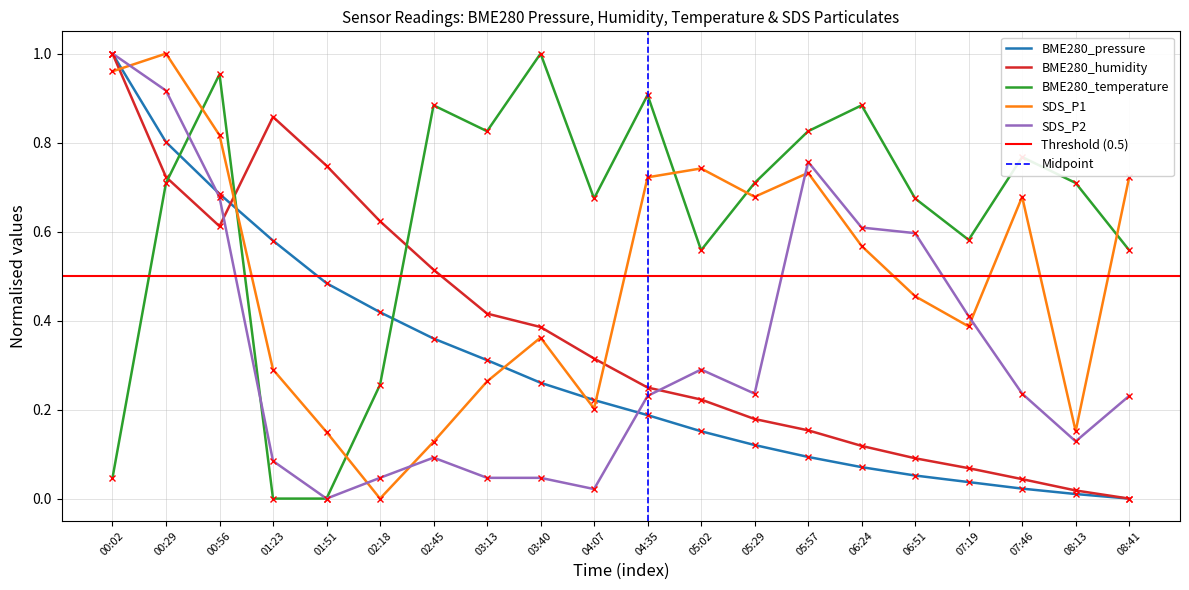

What position from the left is 03:13?

8